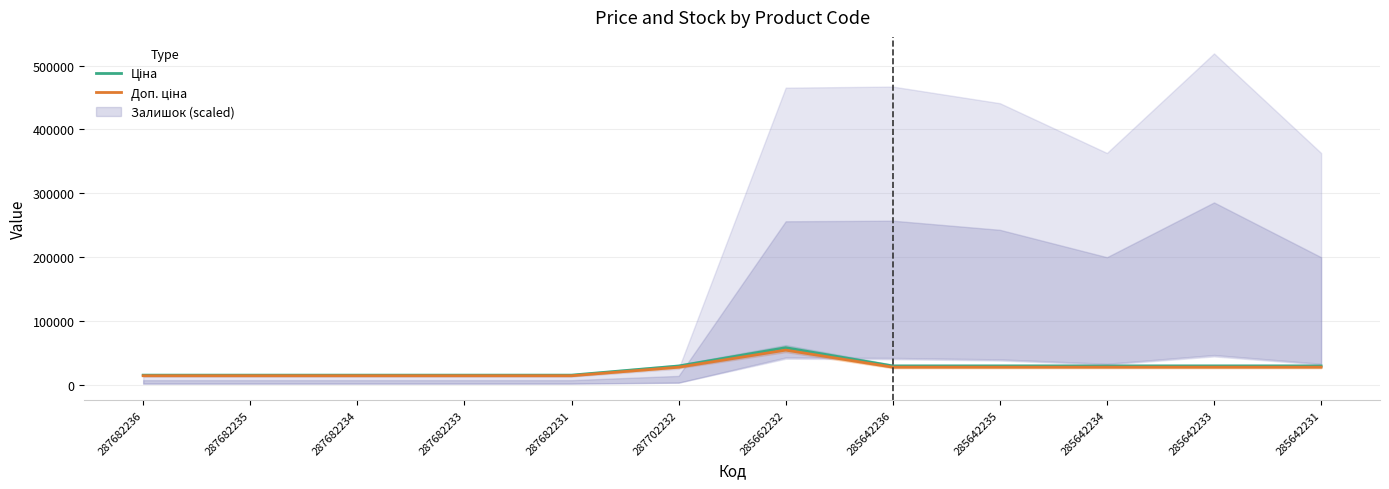

What is the sum of the Ціна values at 285662232 and 287702232?

86945.5